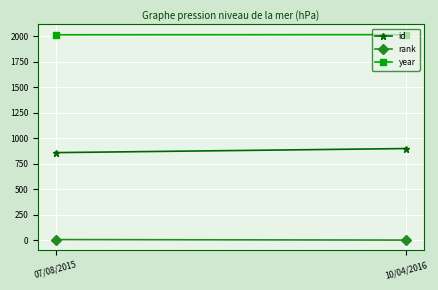

True or false: year has a value of 2014 at 10/04/2016.

True